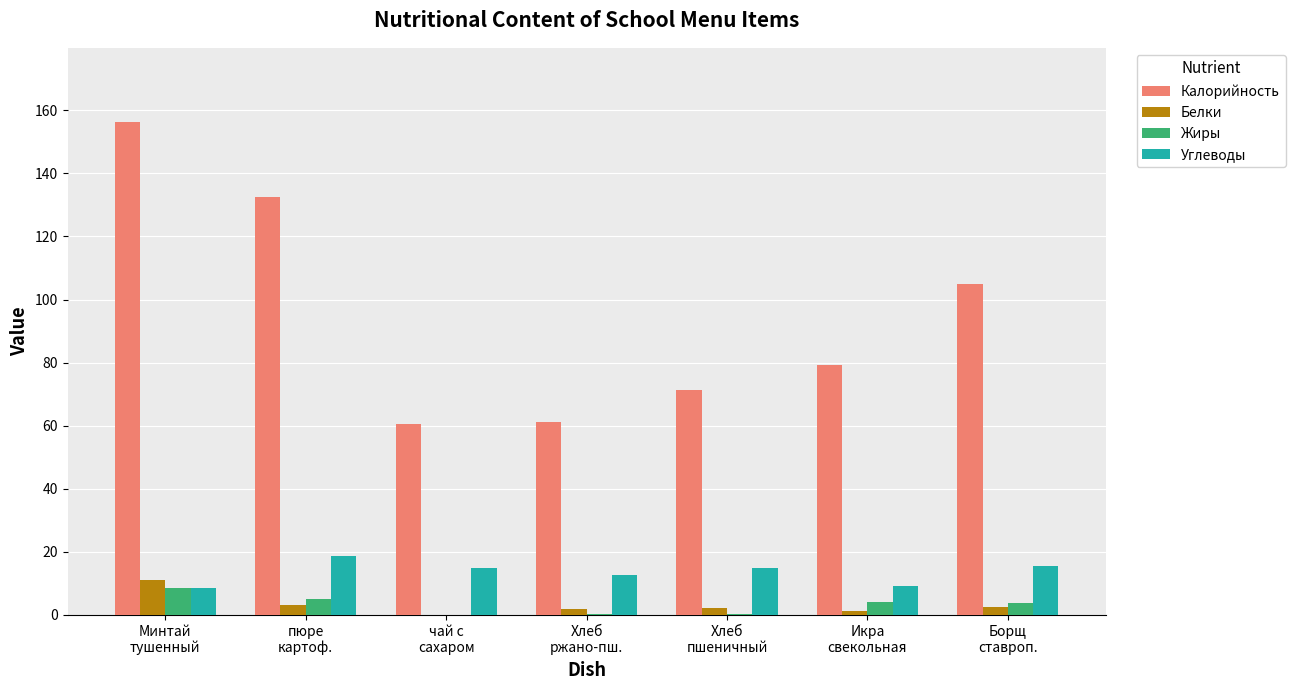

What is the greatest value displayed?

156.4